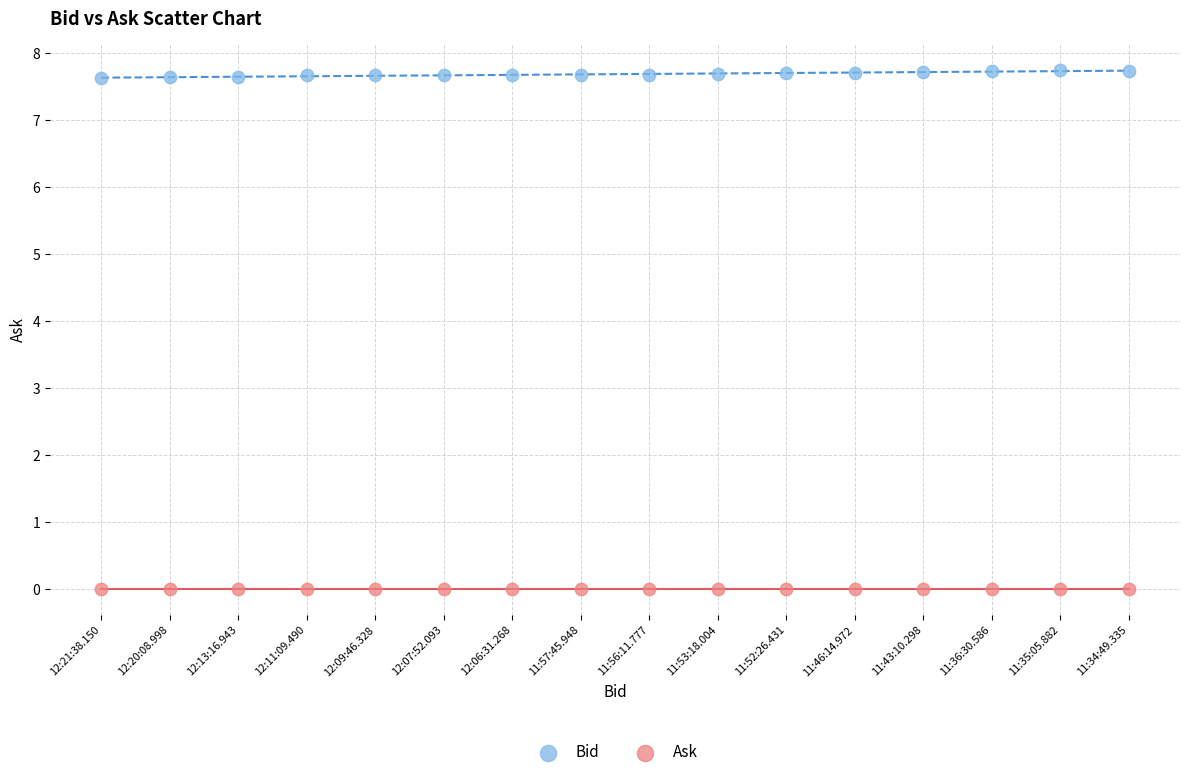

Which series contains the highest Y value?

Bid